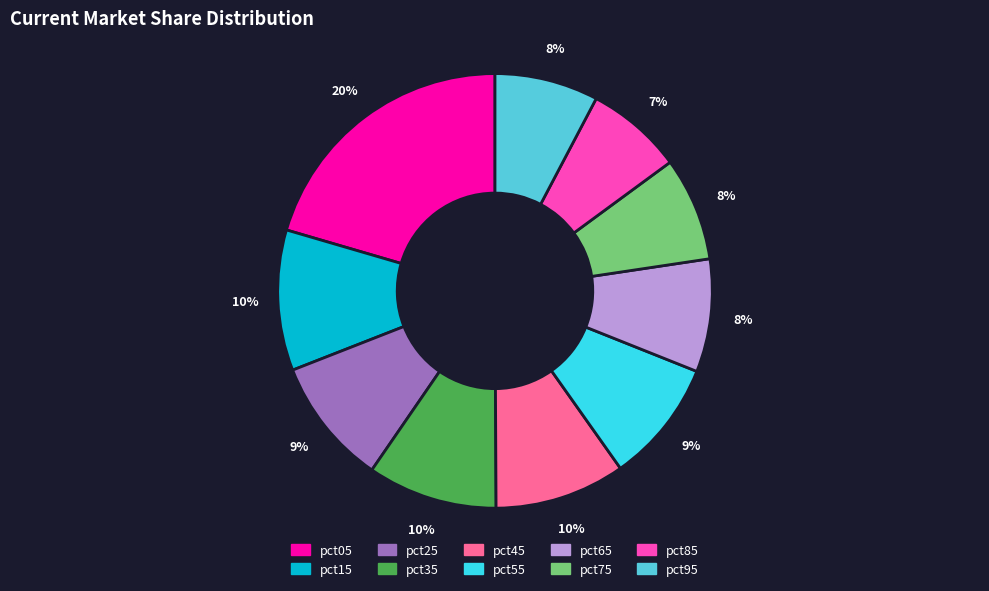

What percentage is the pct05 slice, to the nearest percent?

20%